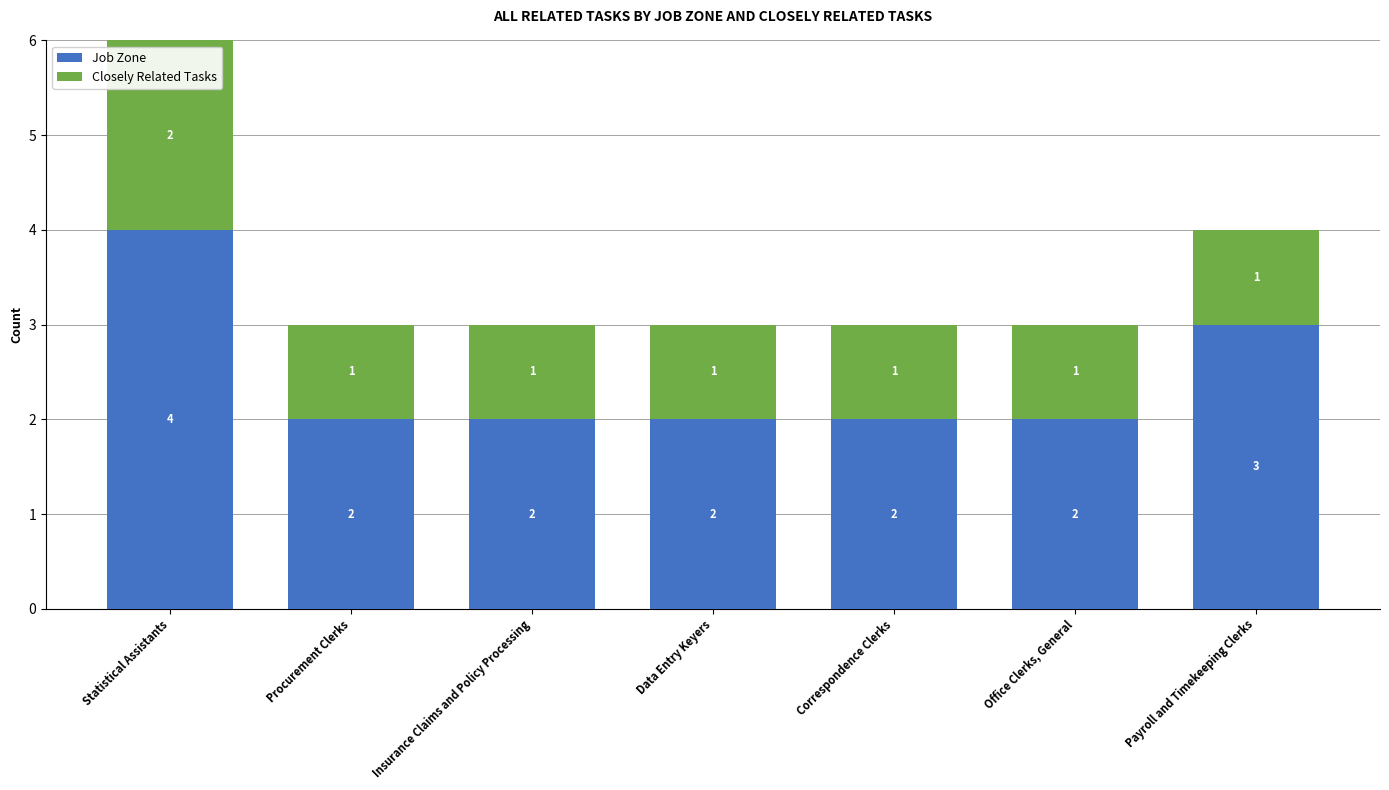

Count the Job Zone values in the range 2 to 3.

6